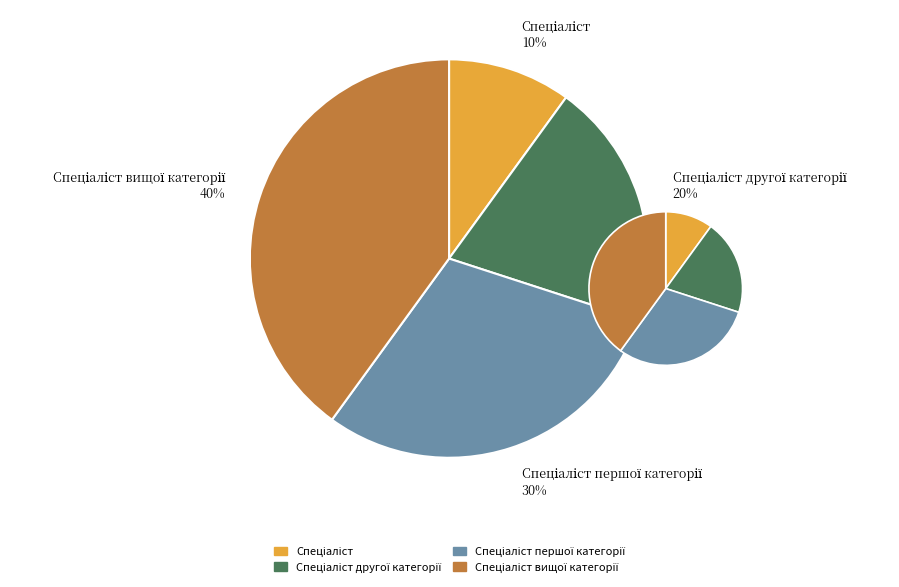

To the nearest percent, what is the difference between the largest and smallest slice percentages?

30%